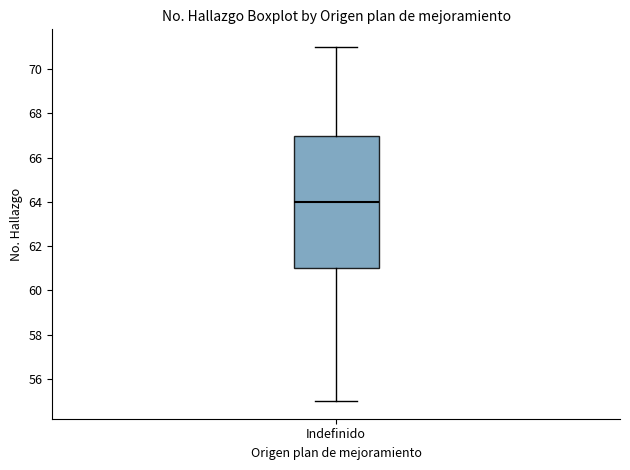

Transcribe this box plot: give where the median line is, the range the box spans, and where the two whiskers end, as read against the y-axis. The values are not printed on the chart, so give them approximately, as read against the axis.

median 64, box 61 to 67, whiskers 55 to 71